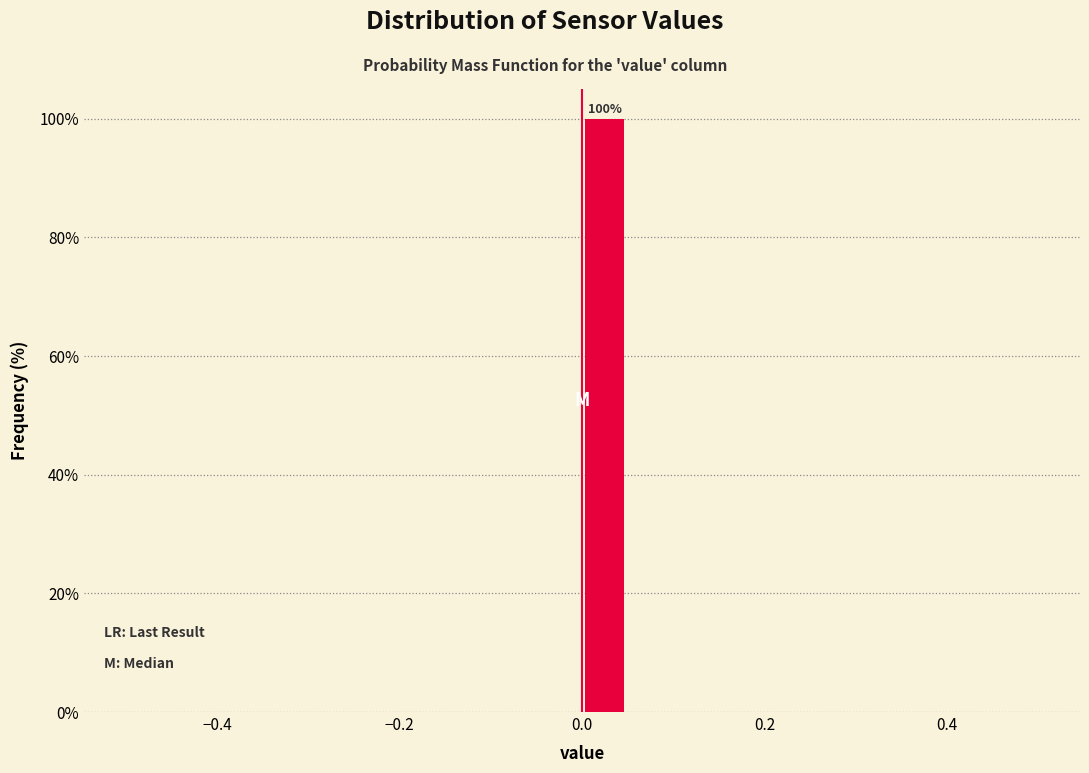

Around what value on the x-axis is the tallest bar? Give the approximate position of its centre, as read against the axis.

0.02